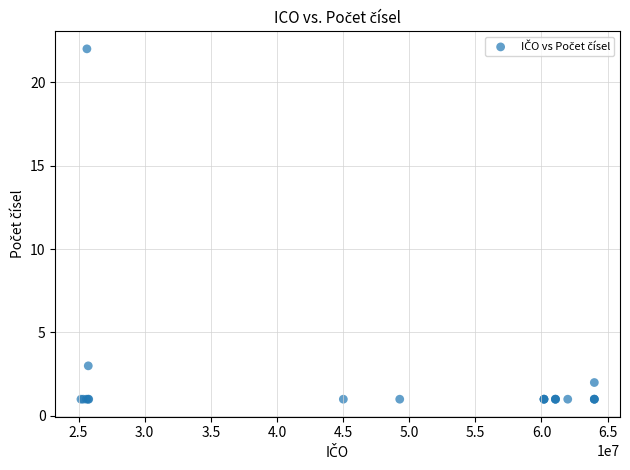

What Y value in the scatter plot is closest to 11?

3